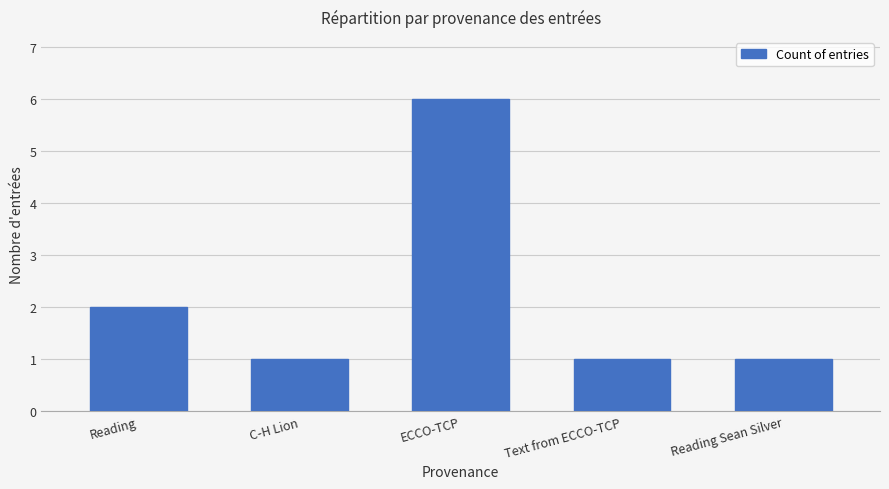

What is the difference between the values at ECCO-TCP and C-H Lion?

5